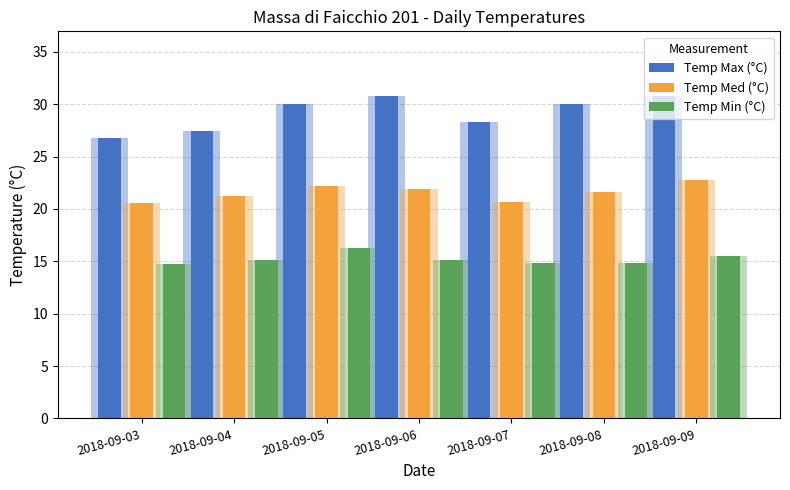

What is the lowest value of the Temp Min (°C) series?

14.7